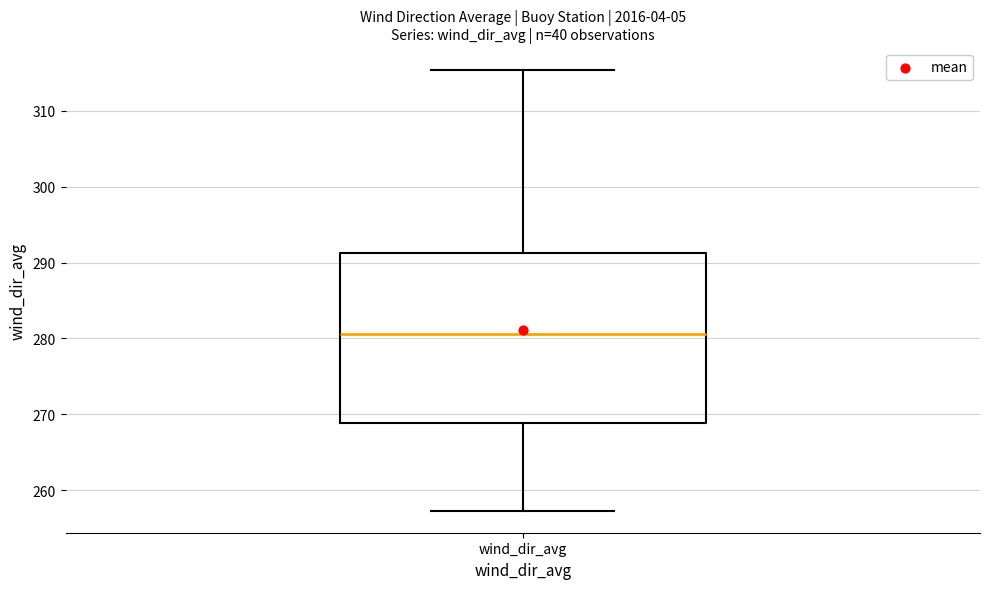

Read this box plot against the y-axis: the position of the median line, the range covered by the box, and the ends of both whiskers. The values are not printed on the chart, so give them approximately, as read against the axis.

median 281, box 269 to 291, whiskers 257 to 315